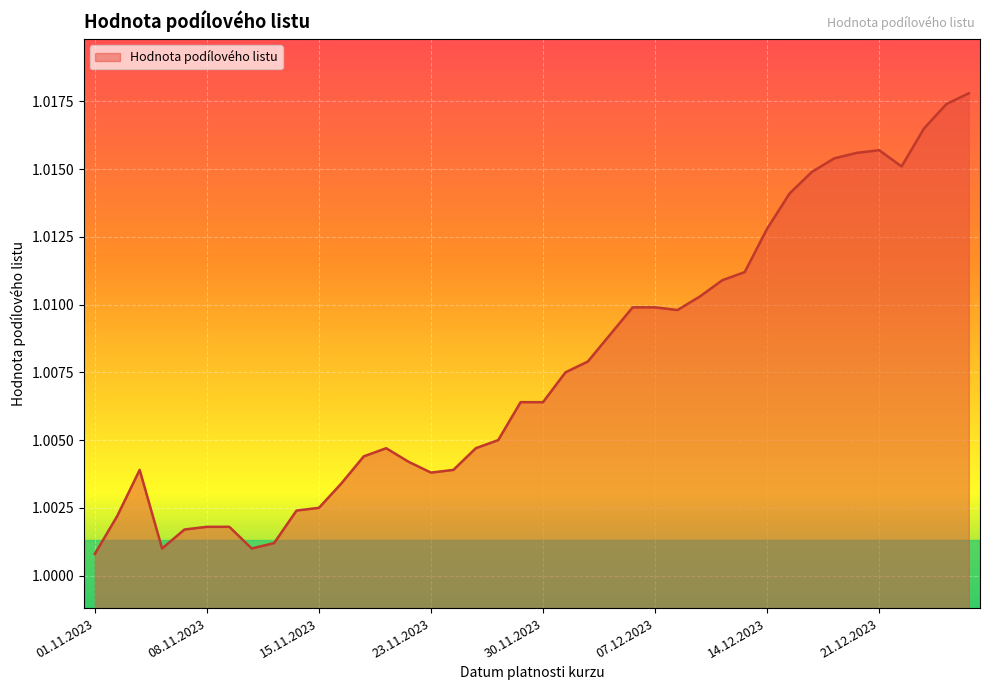

How many points are higher than both their immediate neighbors (excluding endpoints)?

3